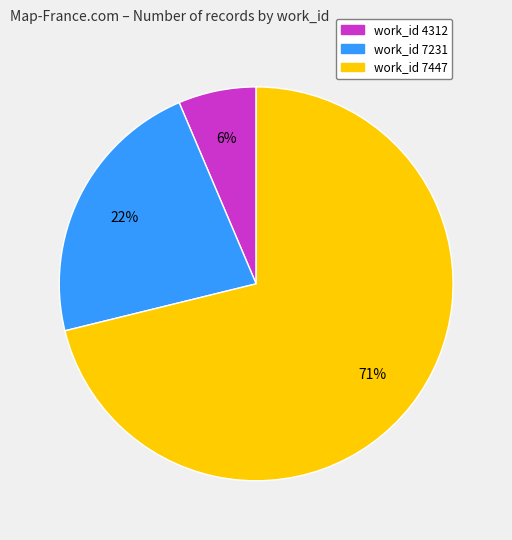

Does any single category account for the majority?

Yes